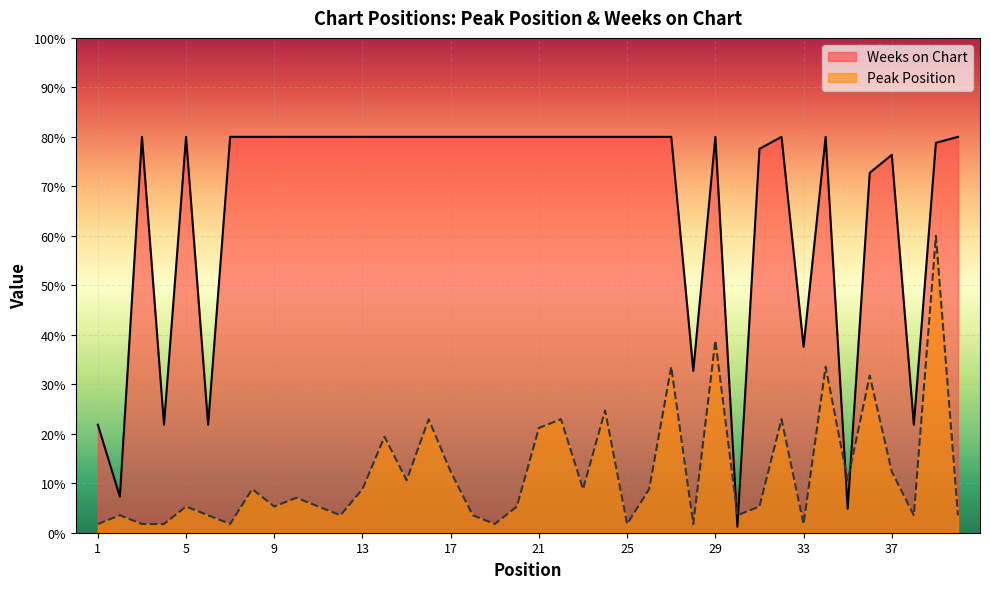

How many interior local peaks does the Weeks on Chart series have?

6